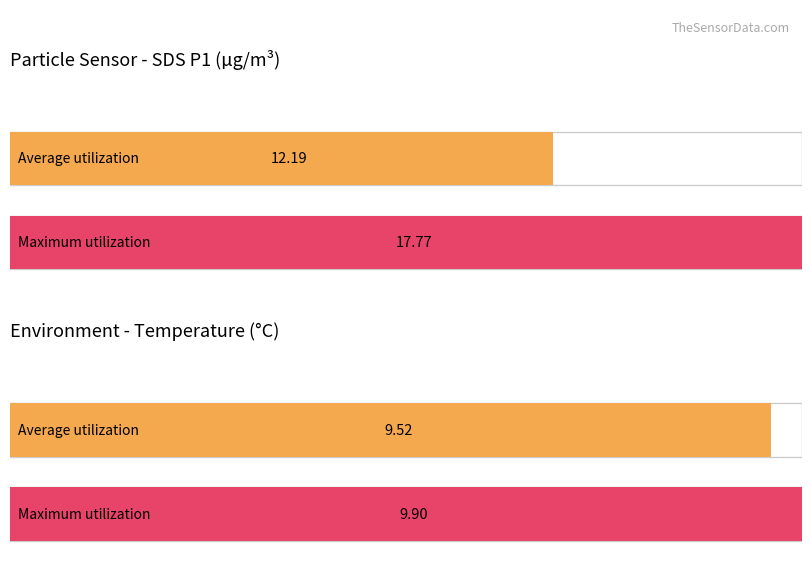

Does the chart contain stacked bars?

No